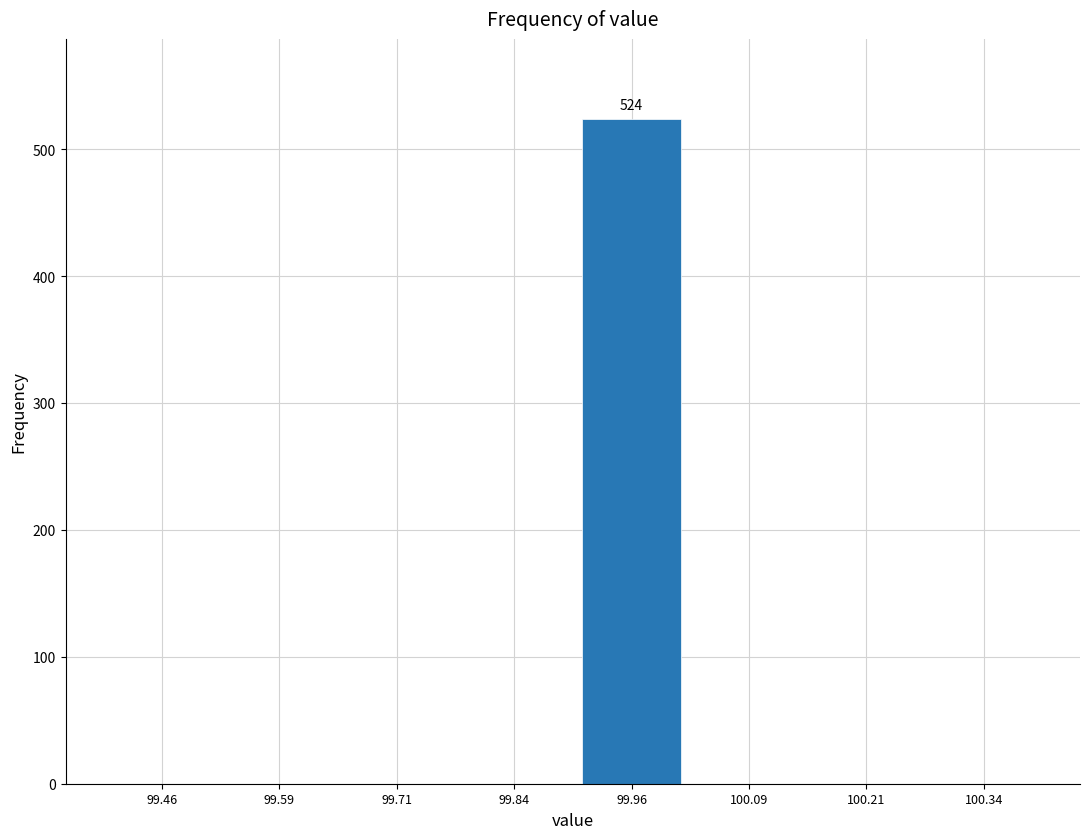

Which range on the x-axis has the tallest bar?

99.900 to 100.025